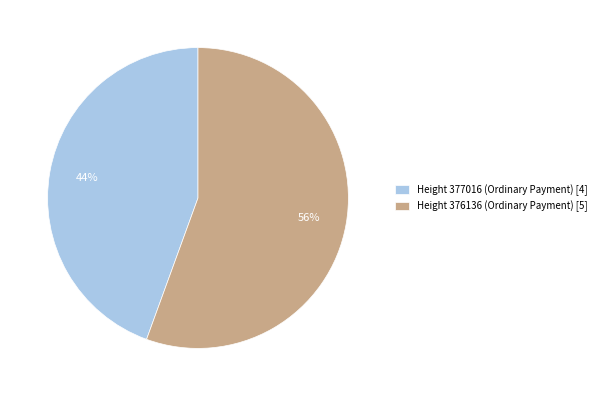

What is the majority slice?

Height 376136 (Ordinary Payment)